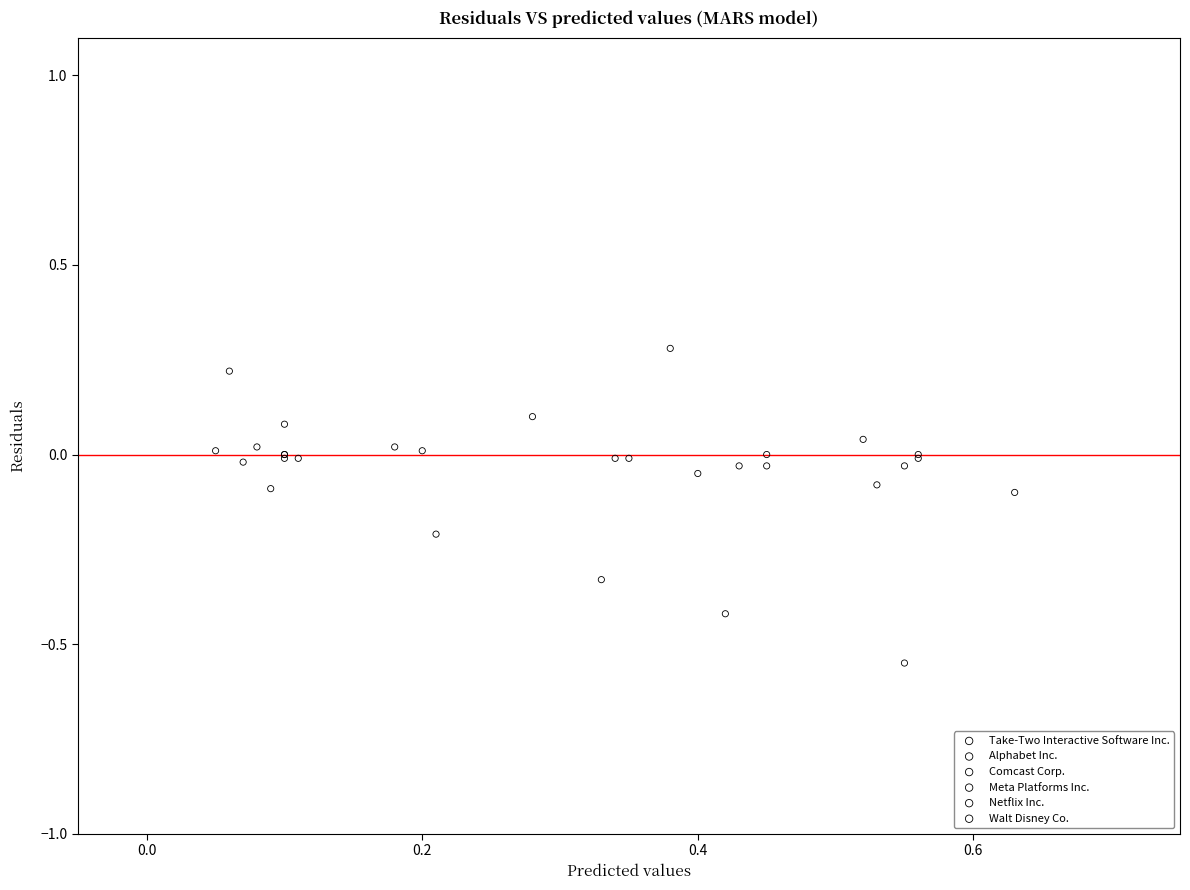

Which series contains the highest Y value?

Take-Two Interactive Software Inc.